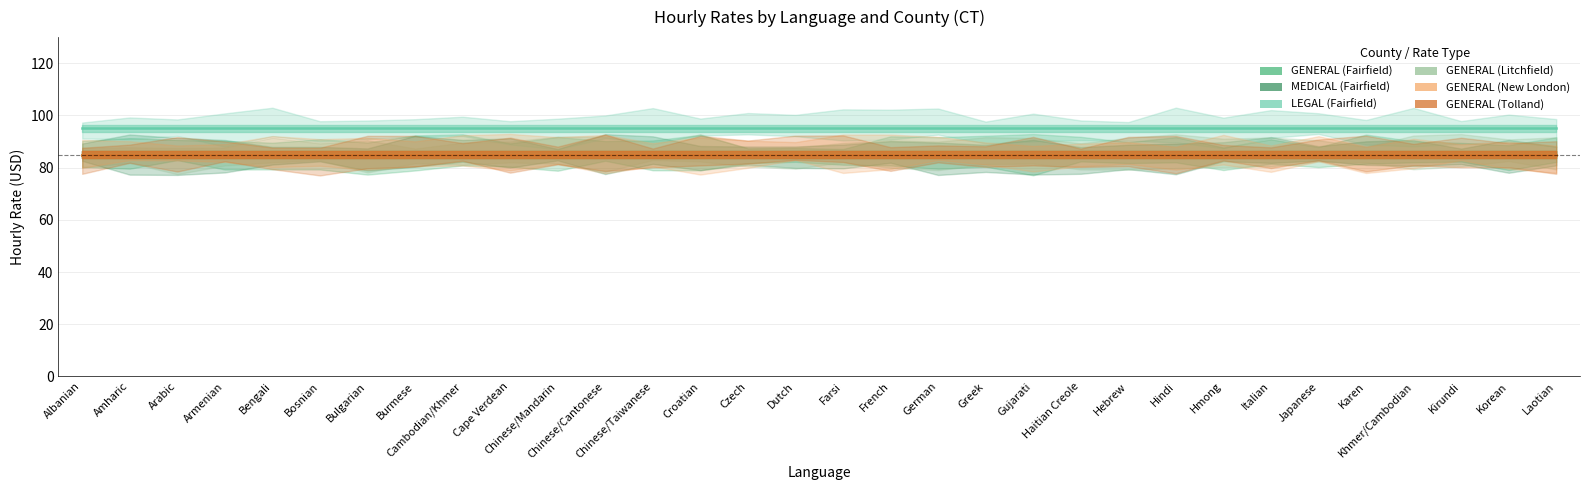

Which series has the largest total across all categories?

LEGAL (Fairfield)